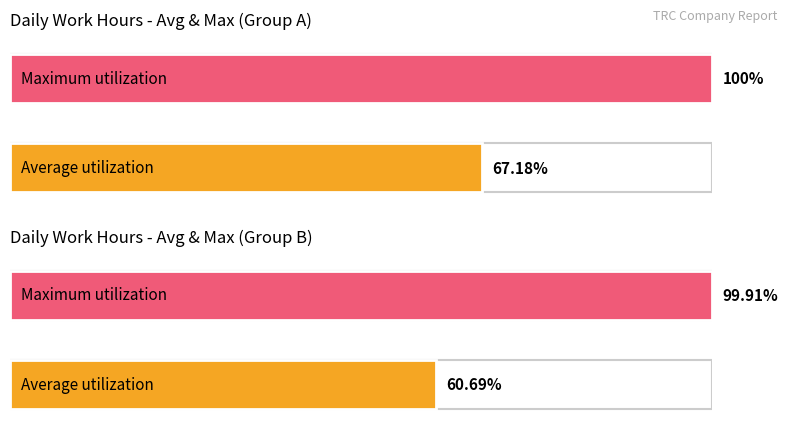

How many bars are there in each group?

2